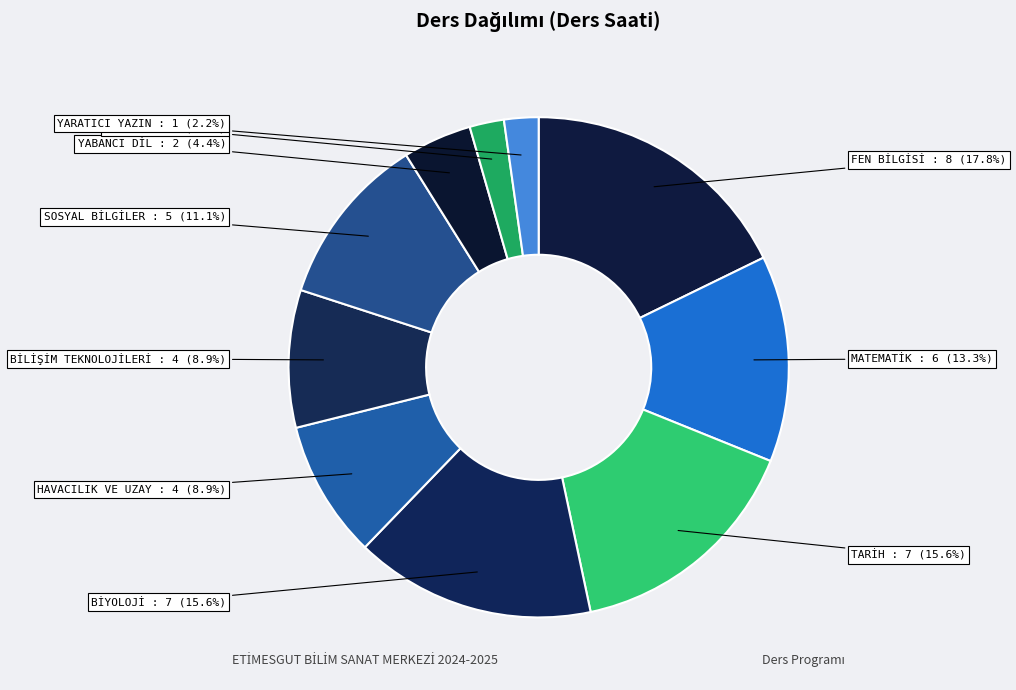

Count the number of slices in the pie.

10